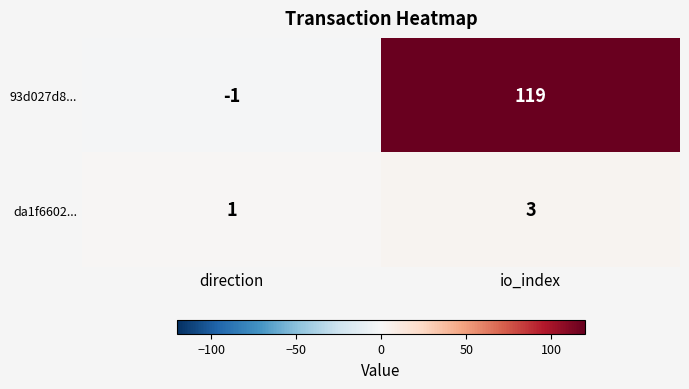

Which category has the highest value in the 93d027d8... series?

io_index